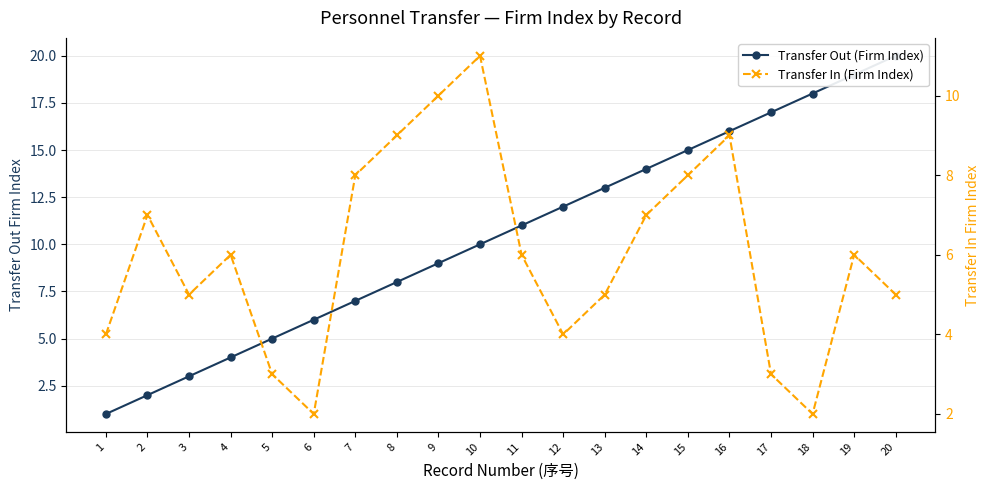

Reading left to right, what are all the values shown in this chart?

Transfer Out (Firm Index): 1=1	2=2	3=3	4=4	5=5	6=6	7=7	8=8	9=9	10=10	11=11	12=12	13=13	14=14	15=15	16=16	17=17	18=18	19=19	20=20
Transfer In (Firm Index): 1=4	2=7	3=5	4=6	5=3	6=2	7=8	8=9	9=10	10=11	11=6	12=4	13=5	14=7	15=8	16=9	17=3	18=2	19=6	20=5